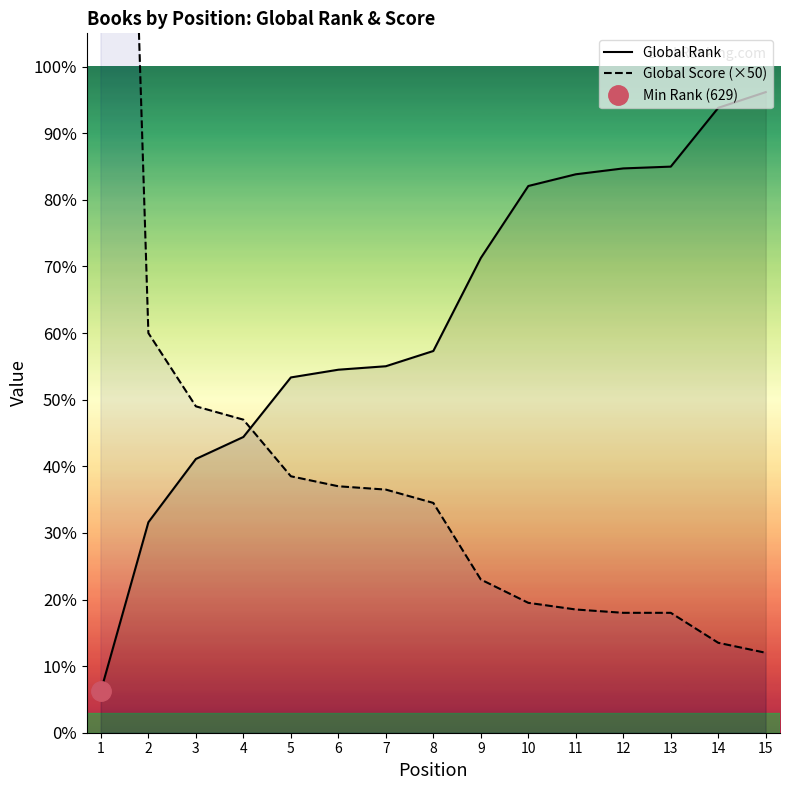

Which series ends up on top after the final intersection of Global Score (×50) and Global Rank?

Global Rank